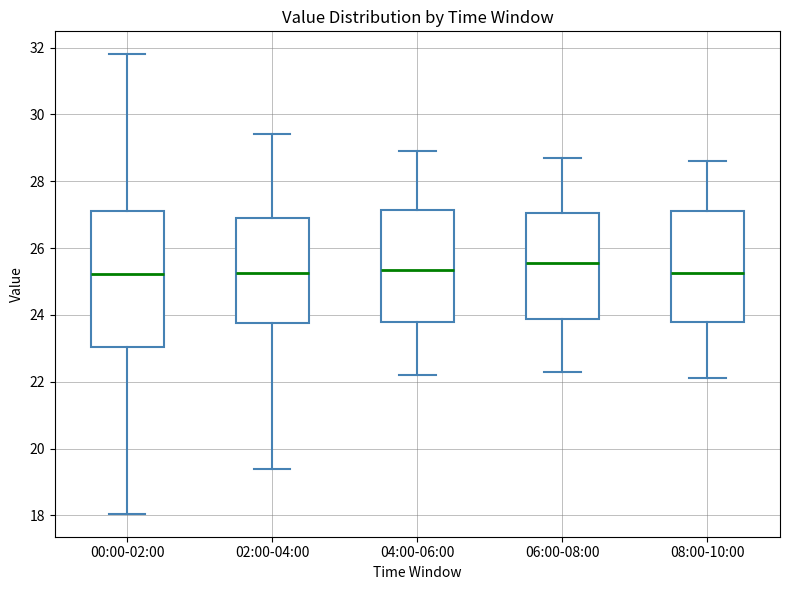

Where is the upper edge of the box for 04:00-06:00 on the y-axis? The values are not printed on the chart, so give them approximately, as read against the axis.

27.2